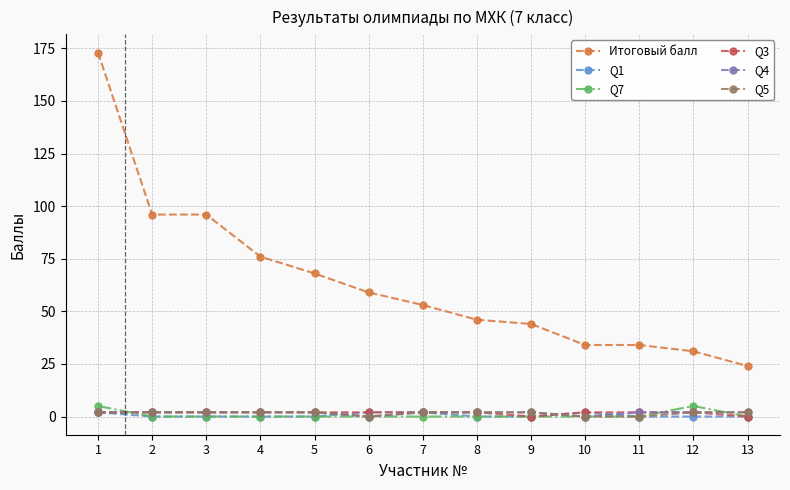

What is the spread (max minus min) of values at 5?

68